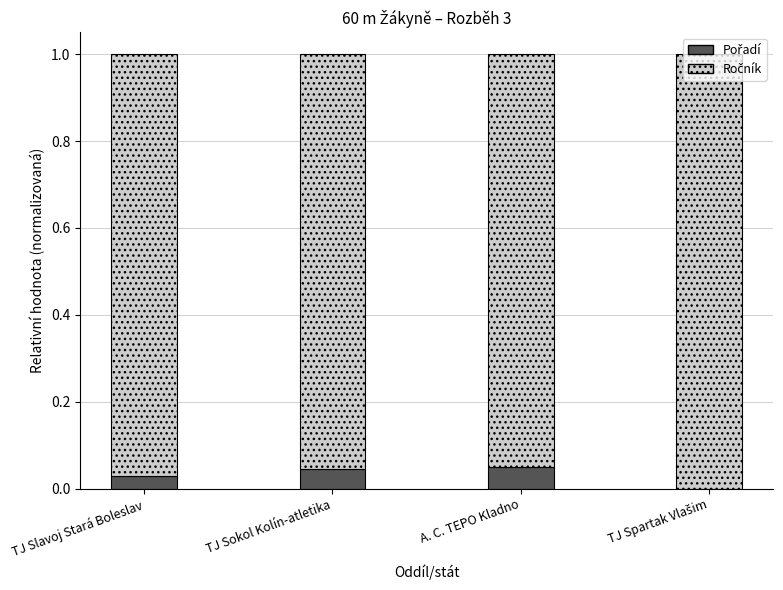

The Pořadí series shows 0.0 at TJ Slavoj Stará Boleslav. True or false?

True